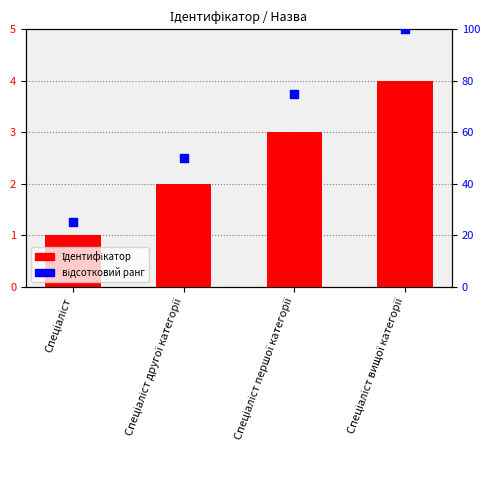

Which series reaches the maximum Y coordinate?

відсотковий ранг